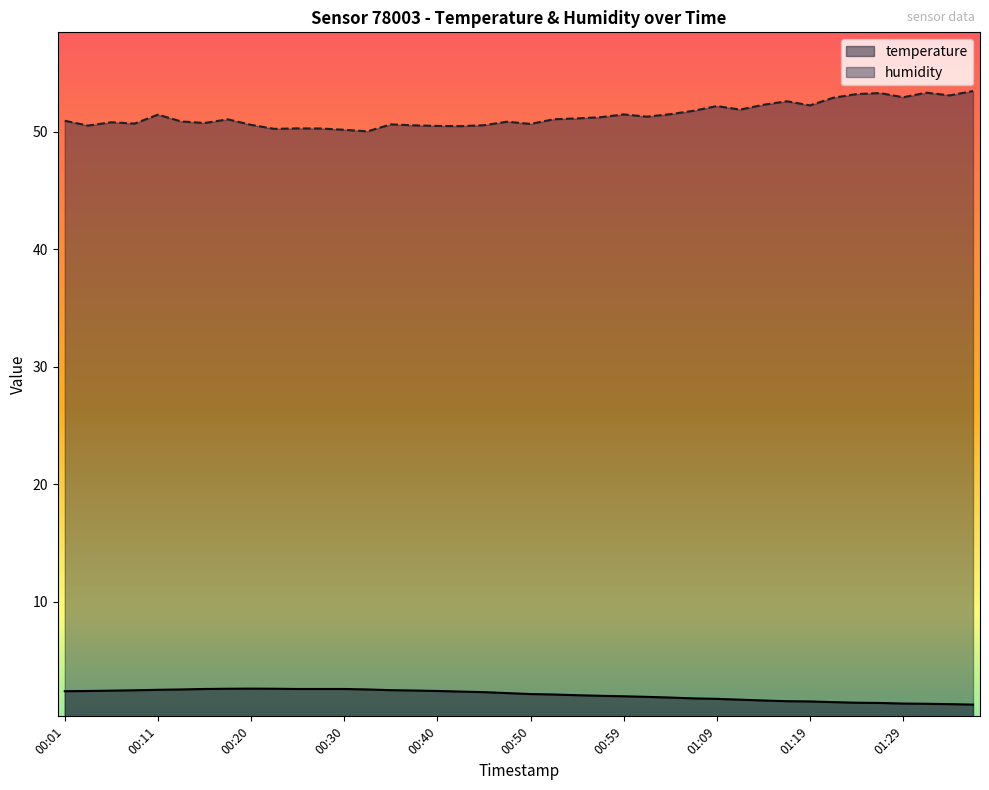

What is the label of the 33rd point from the right?

00:18